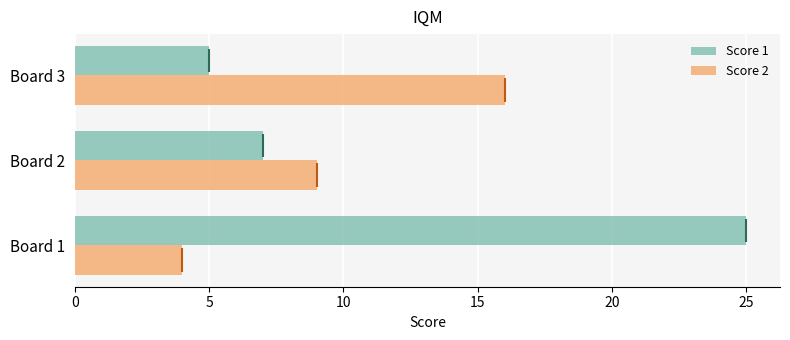

The Score 2 series shows 9 at 5. True or false?

True